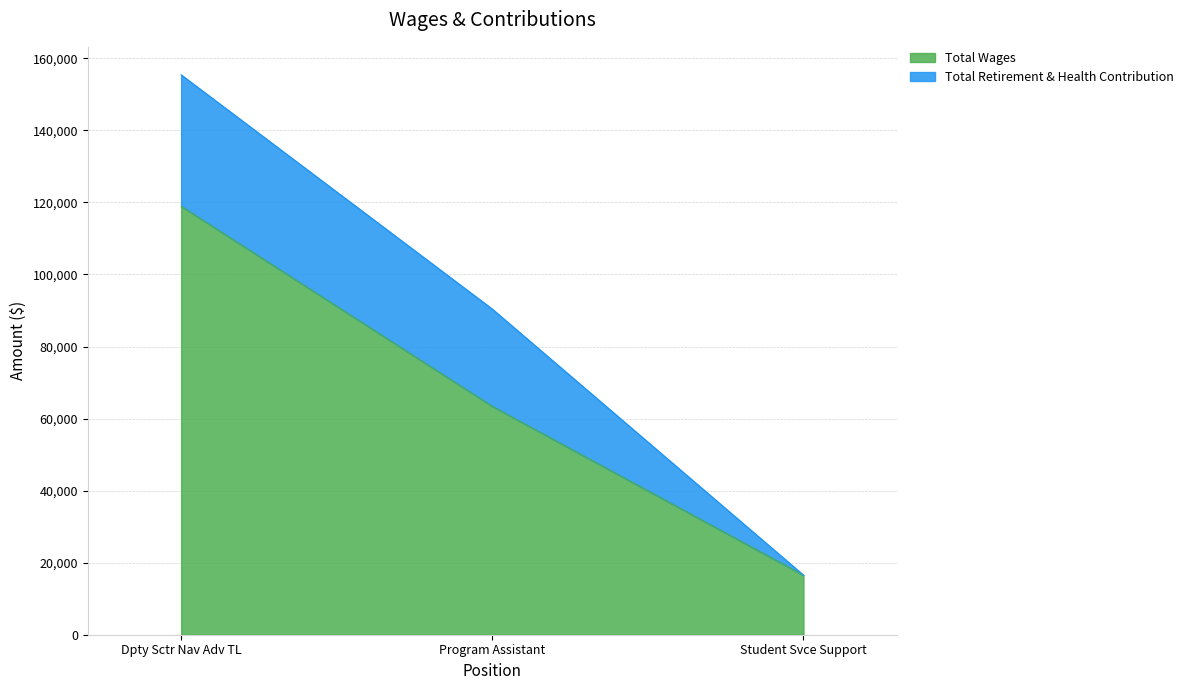

The value at Dpty Sctr Nav Adv TL is 118970. True or false?

True